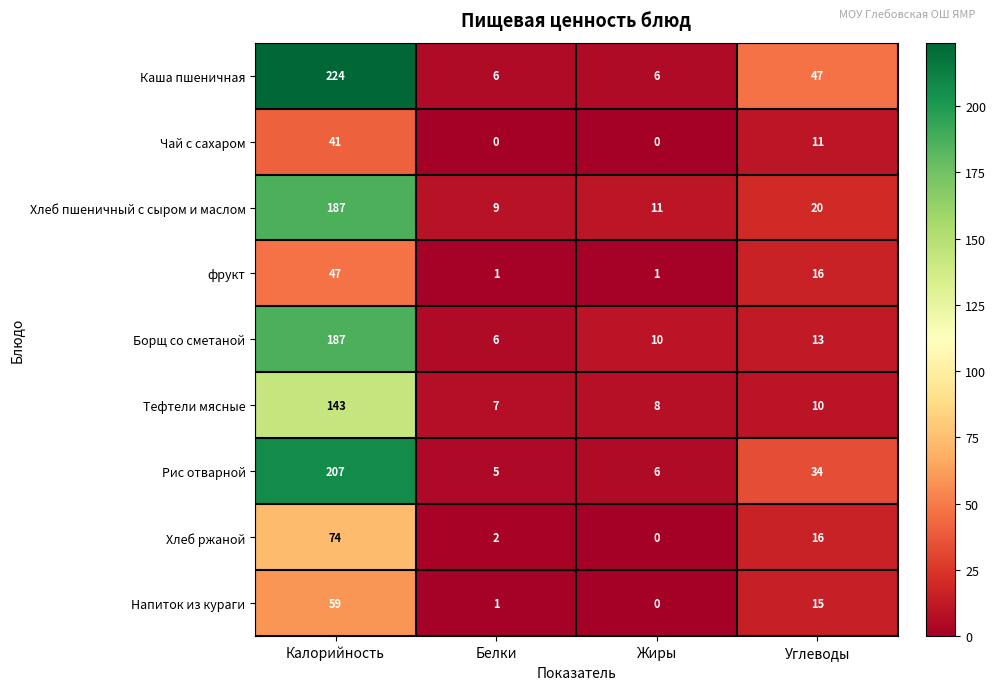

What is the spread (max minus min) of values at Углеводы?

37